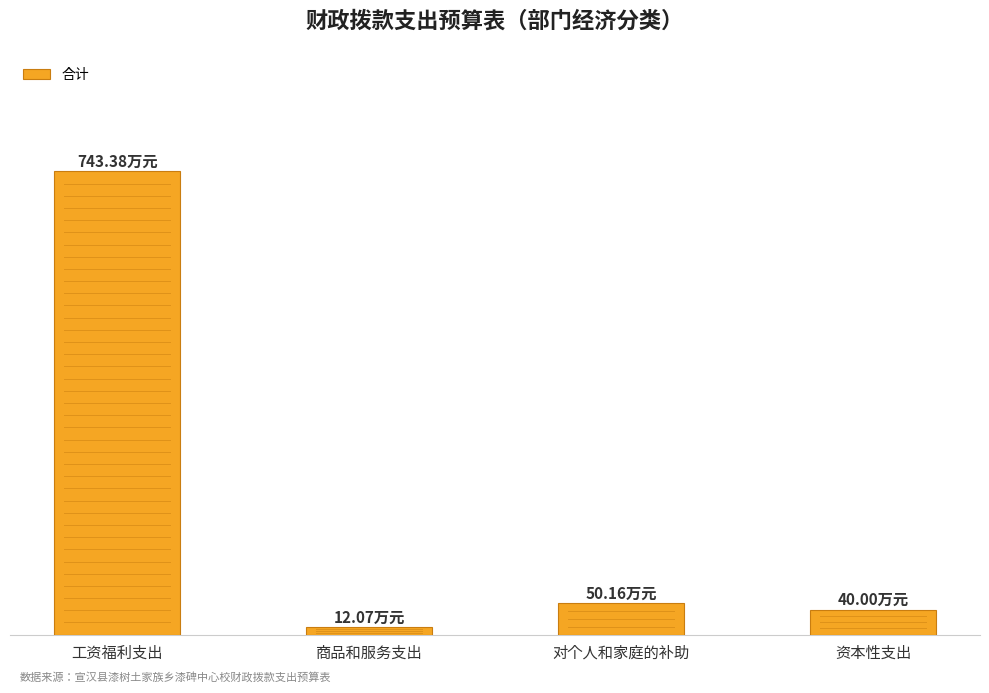

At which category does the chart reach its peak across all series?

工资福利支出